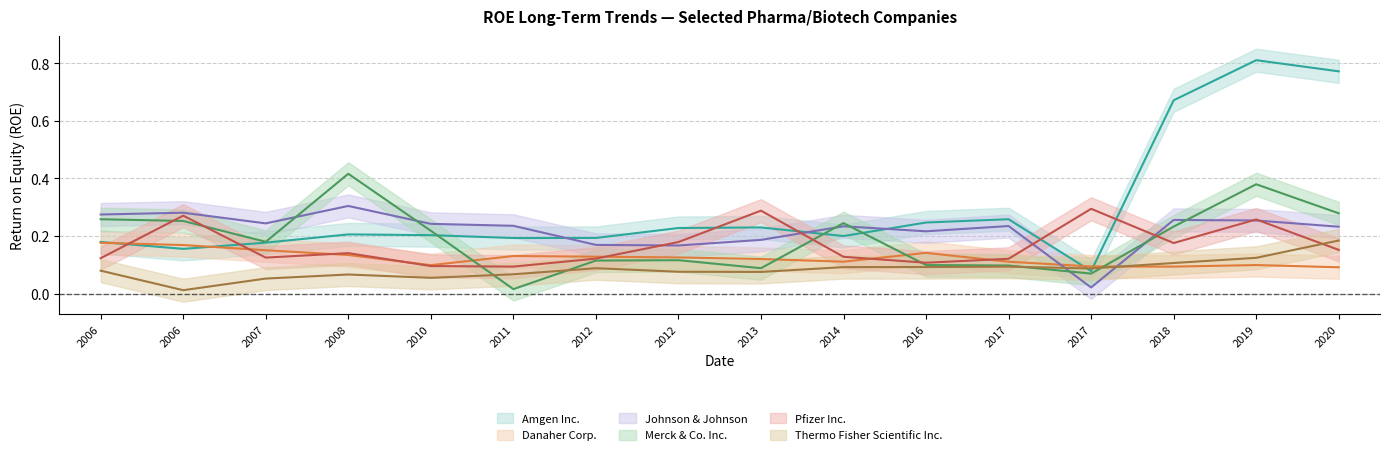

In Danaher Corp., how many points are higher than both neighbors (excluding endpoints)?

3